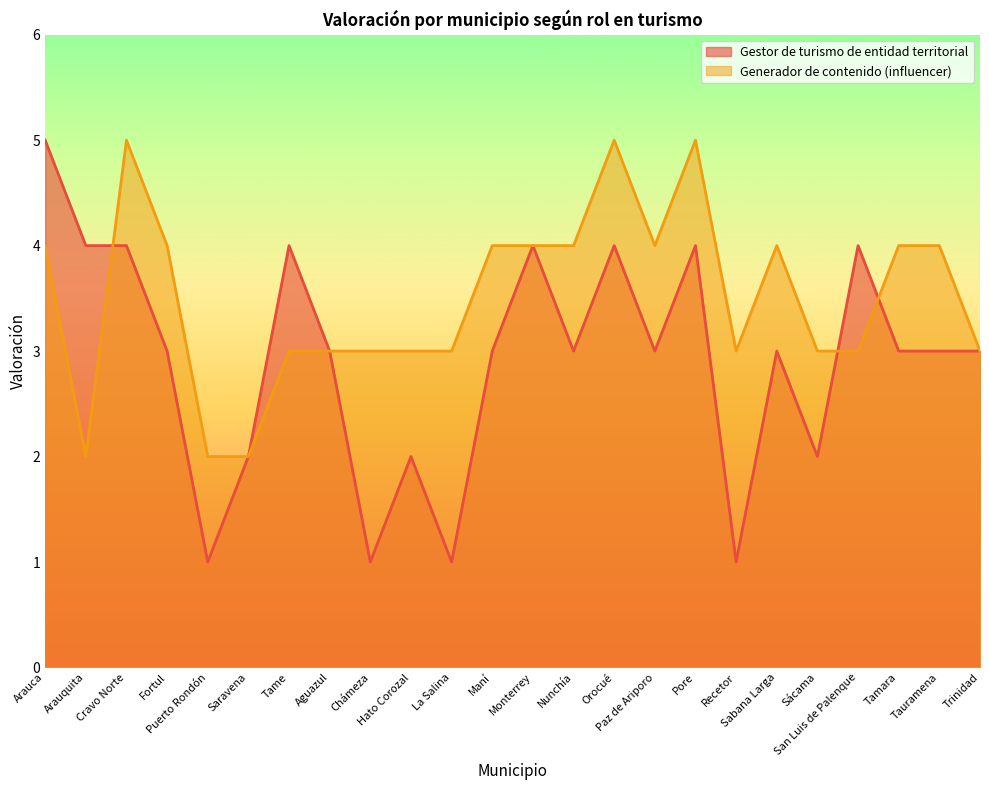

At how many categories does at least one series exceed 4?

4